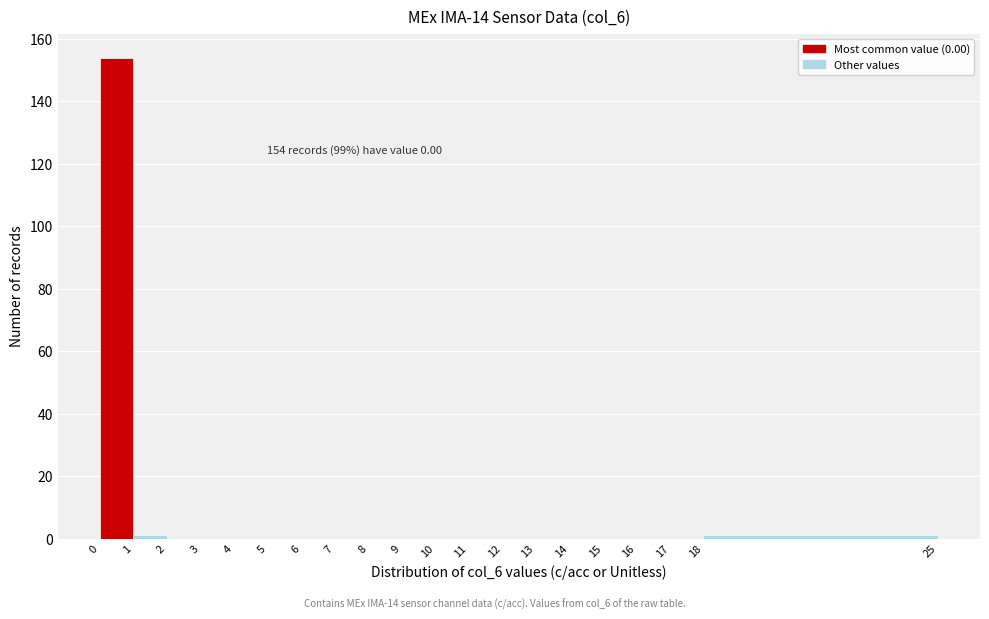

Which range on the x-axis has the tallest bar?

0 to 1